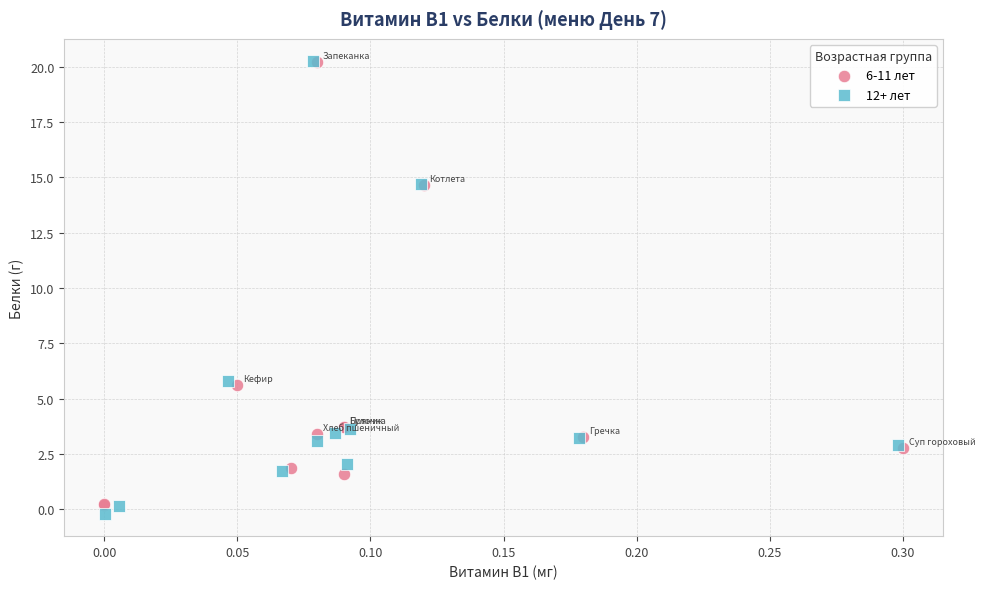

Which series has the largest Y range (max minus min)?

12+ лет